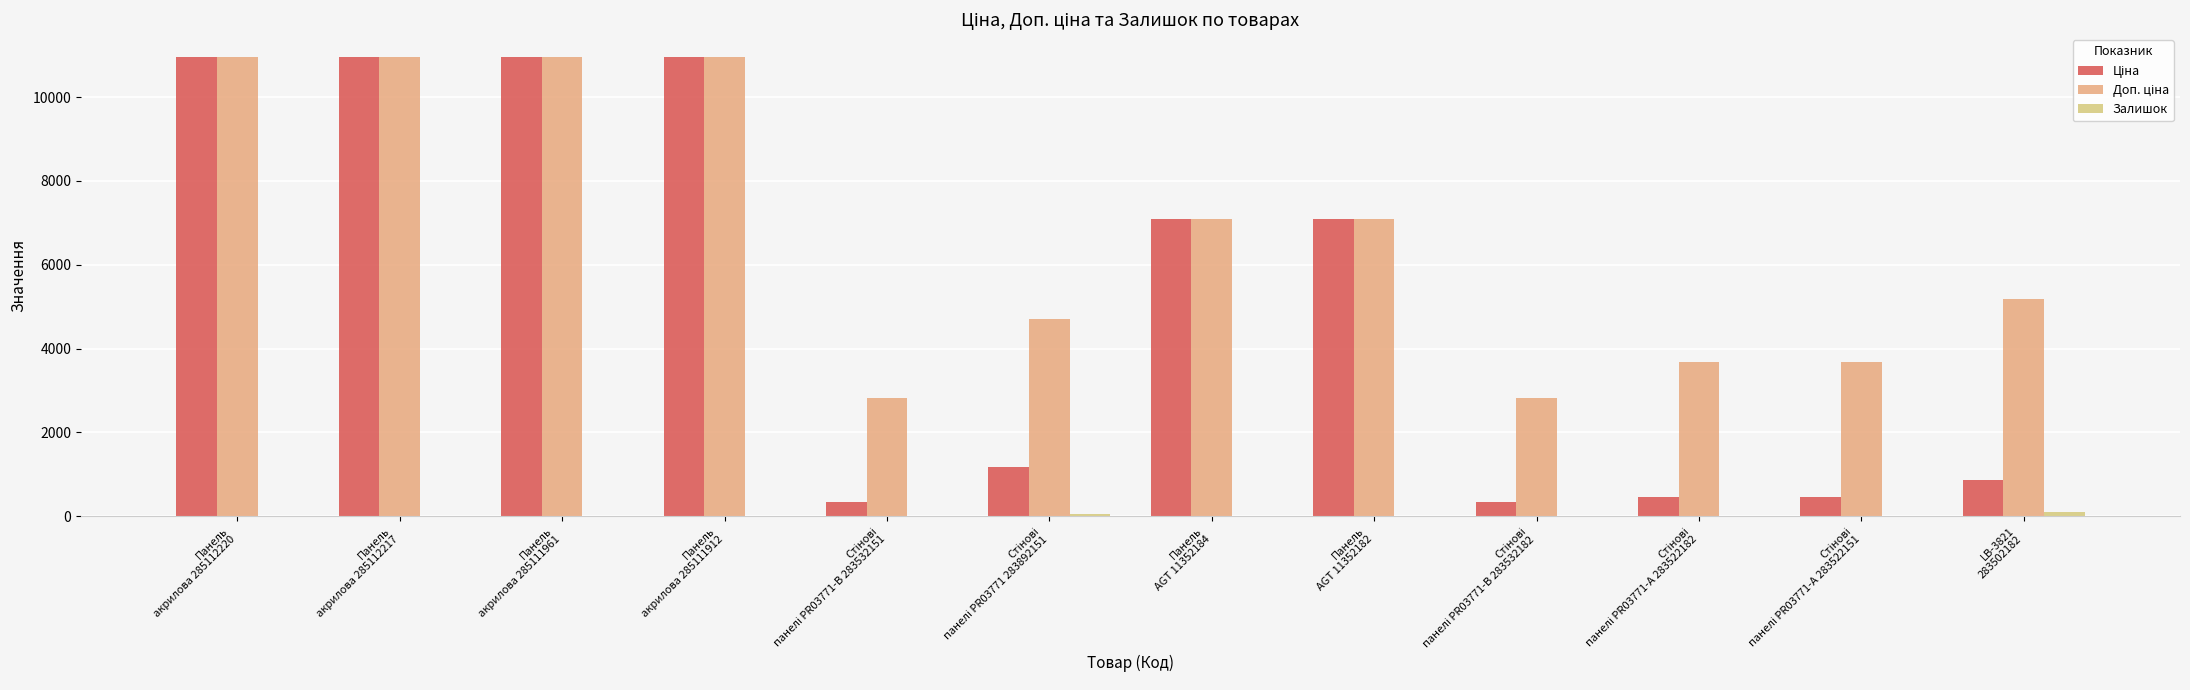

How many categories are shown in the chart?

12